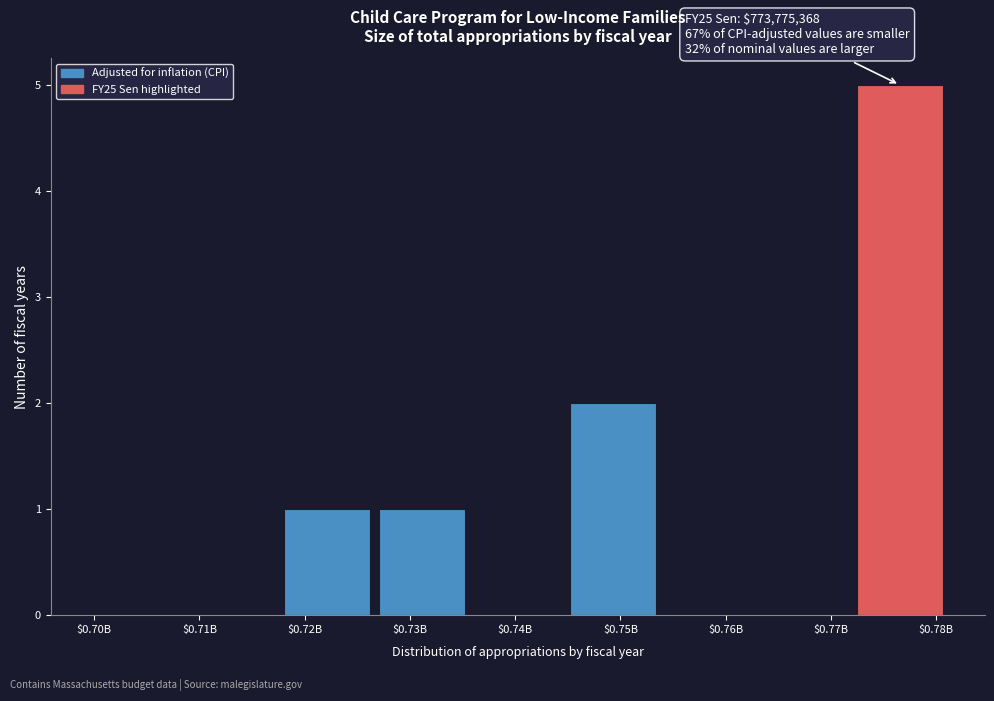

Is it true that the value at $0.78B is 2?

False